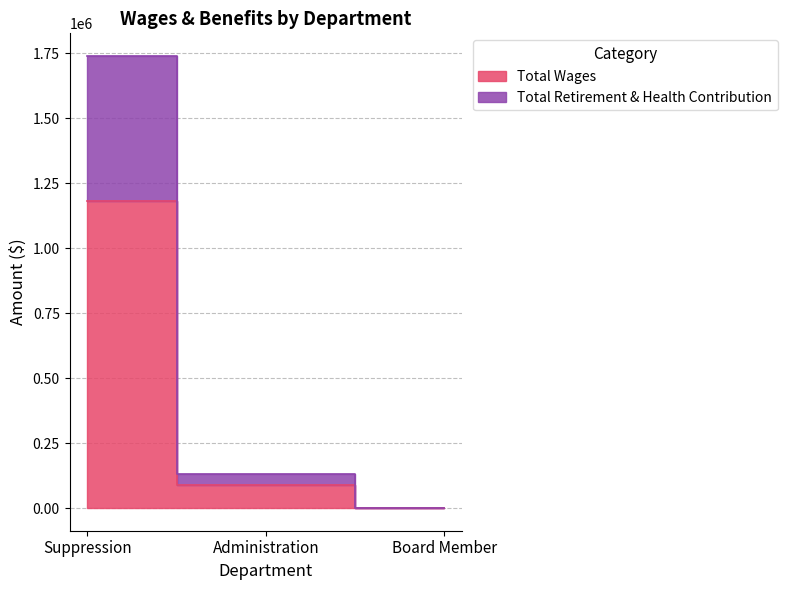

Where does the Total Retirement & Health Contribution series first go above 132278?

Suppression